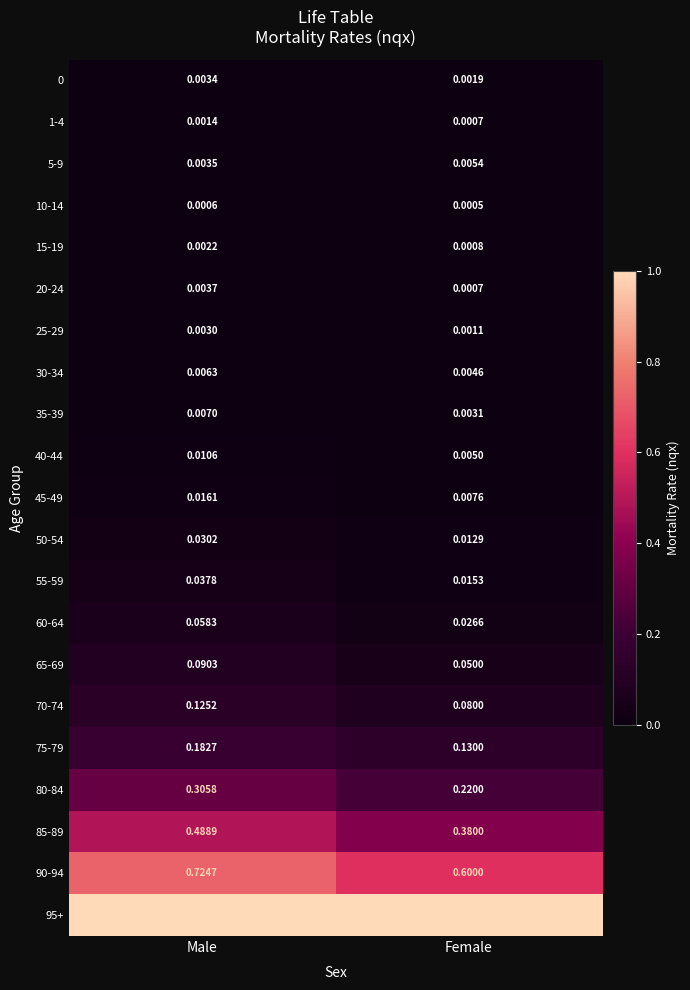

Which category has the highest value in the 40-44 series?

Male